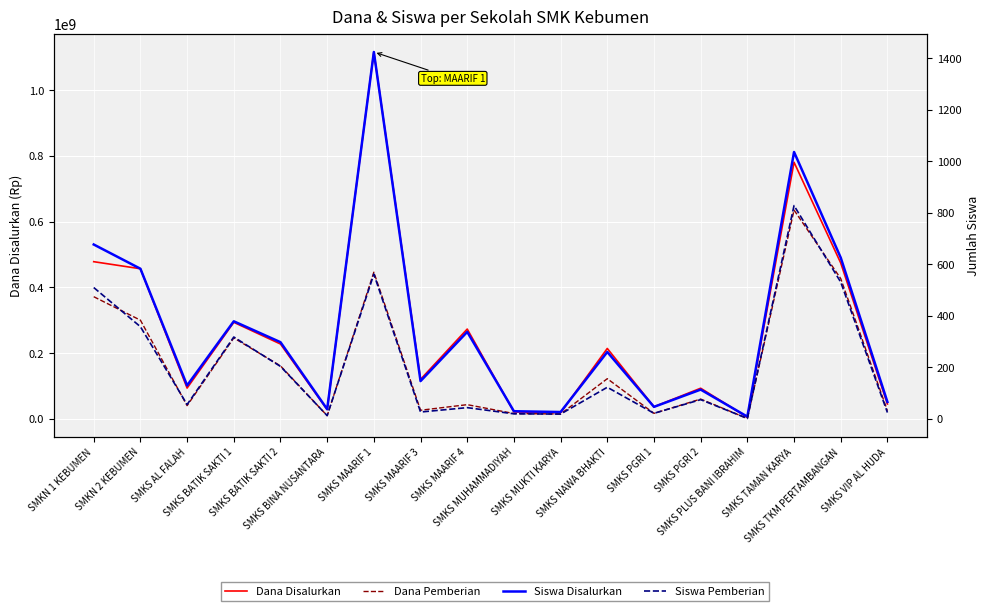

What is the label of the 17th point from the right?

SMKN 2 KEBUMEN